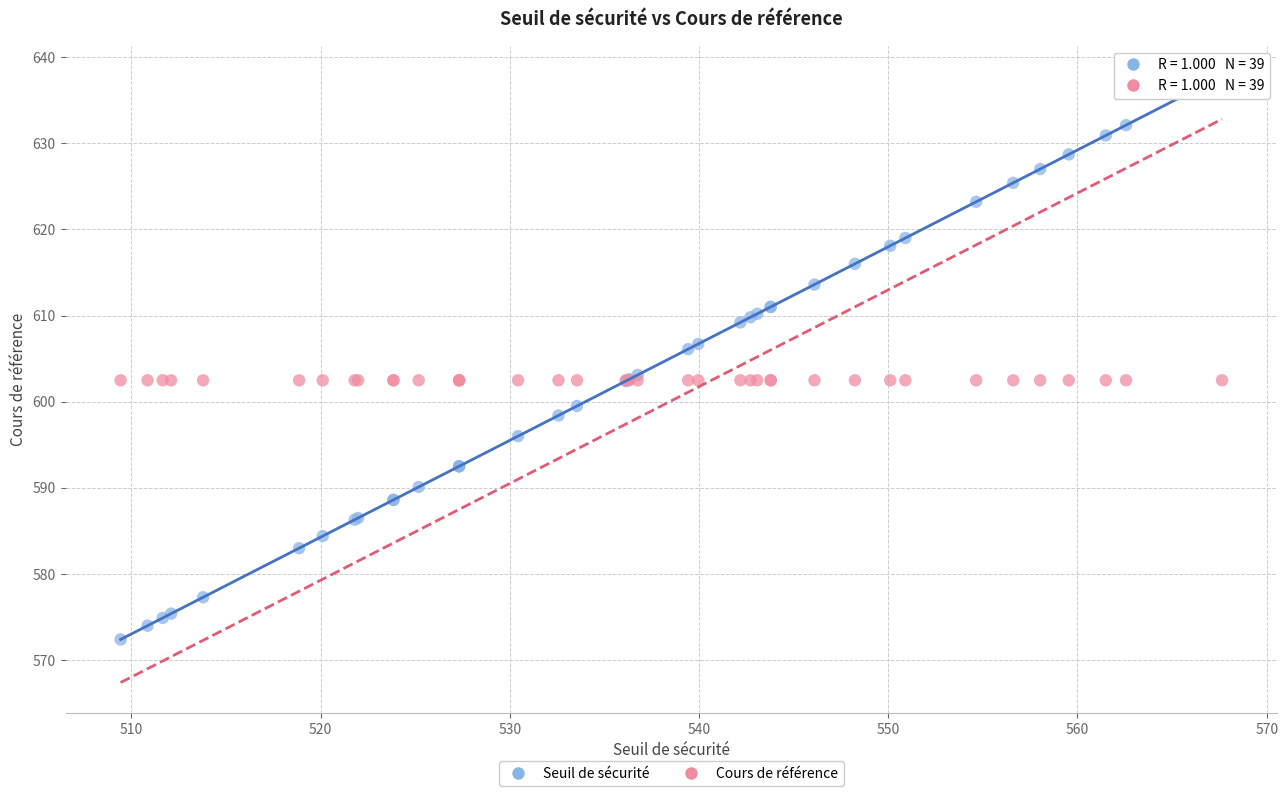

Which series reaches the minimum Y coordinate?

Seuil de sécurité